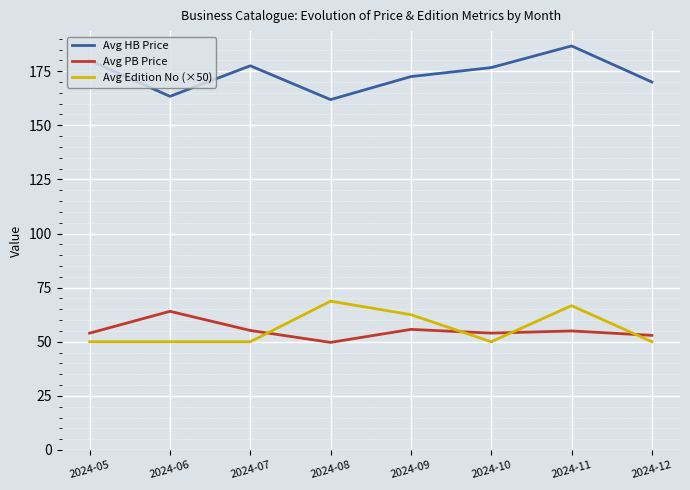

Rank the series by their maximum value, from highest to lowest.

Avg HB Price, Avg Edition No (×50), Avg PB Price